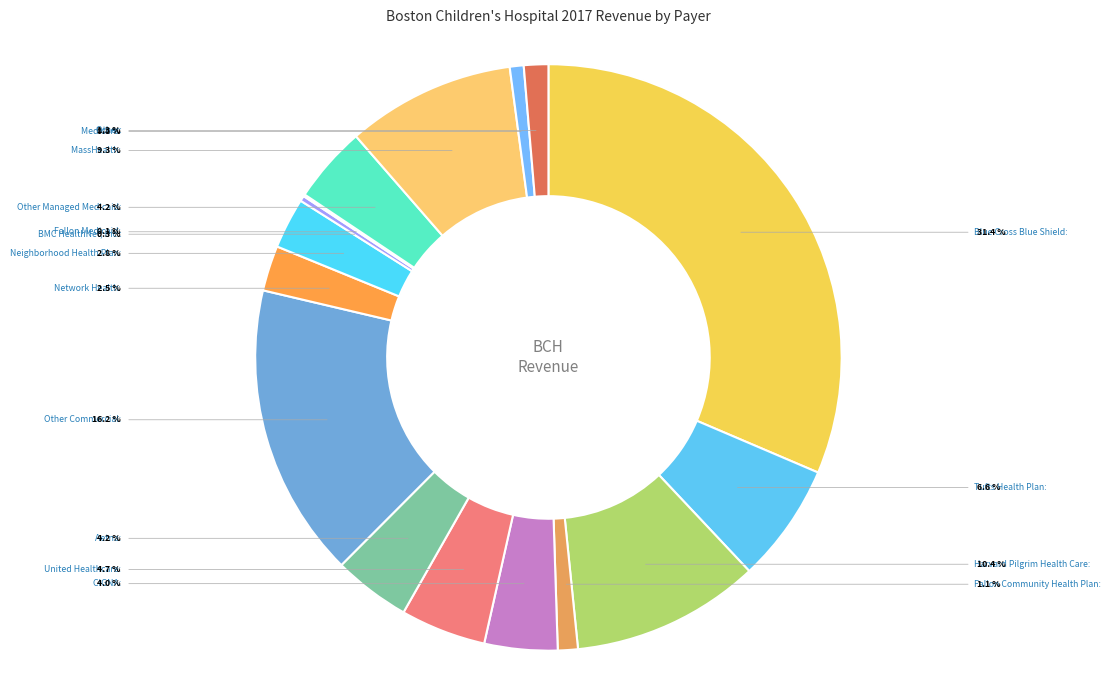

Does CIGNA represent more than half of the total?

No